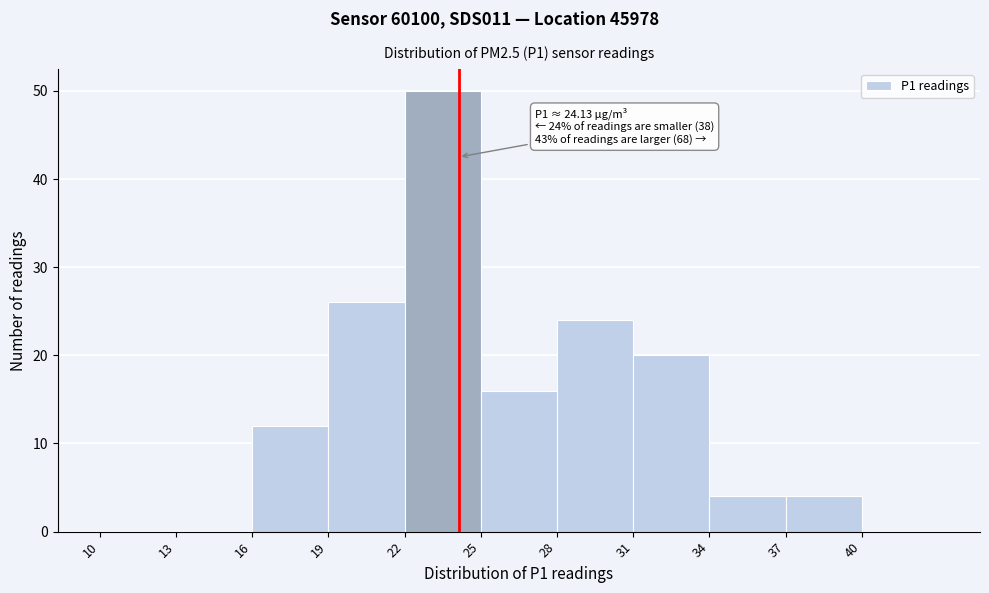

Which range on the x-axis has the tallest bar?

22 to 25